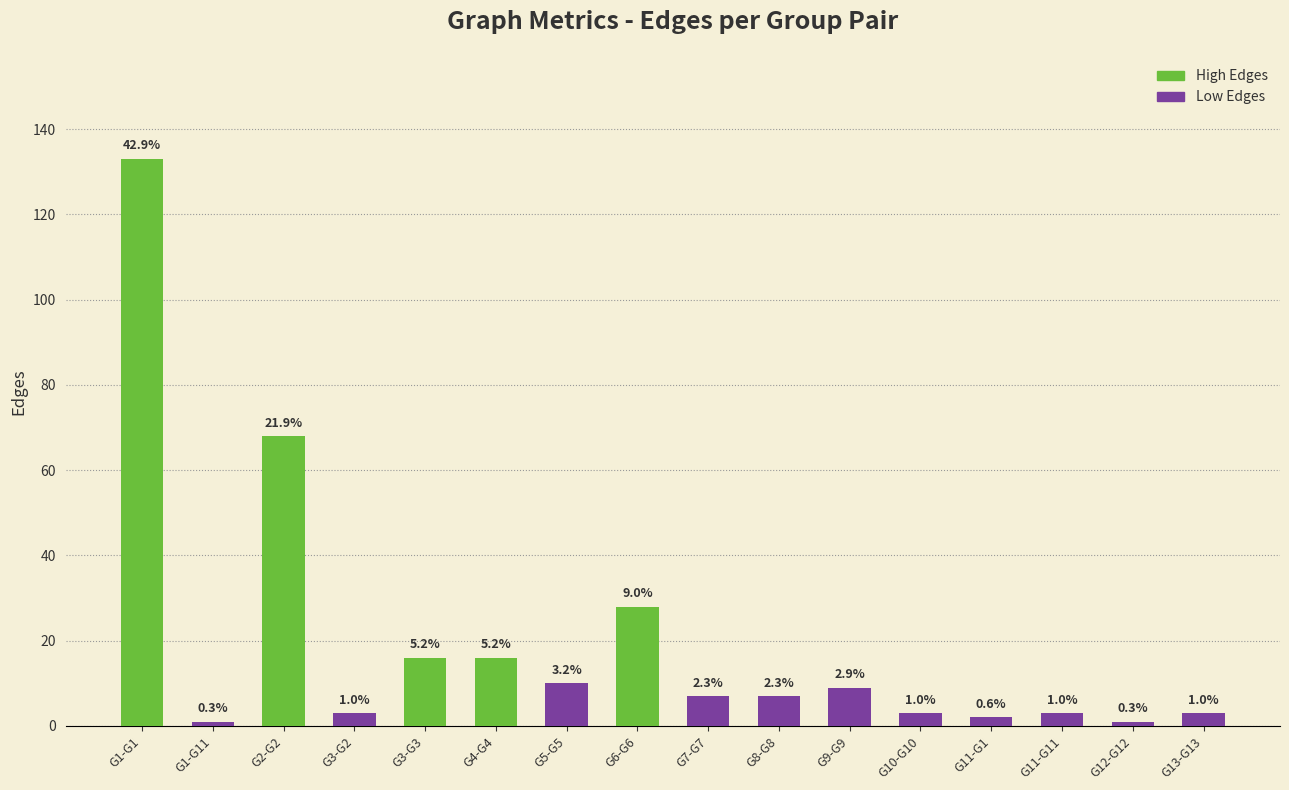

What is the difference between the second highest and second lowest values?

67